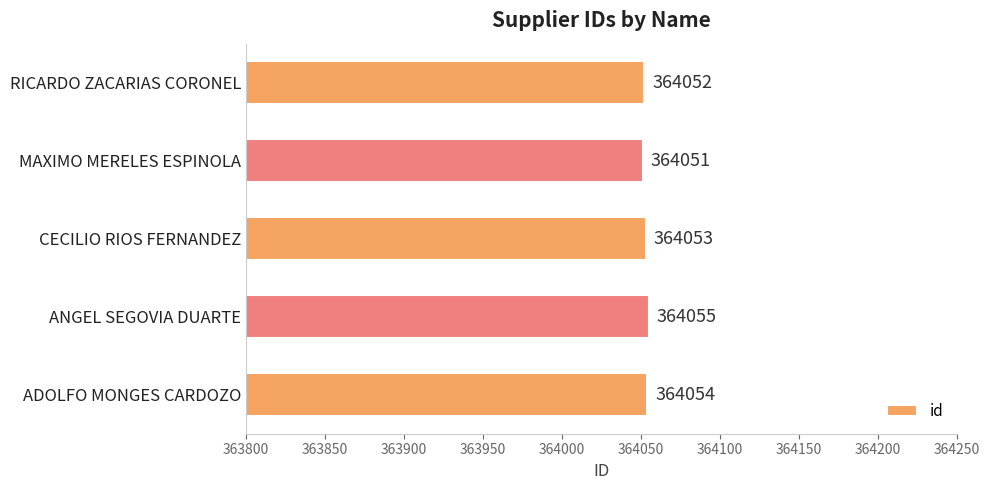

What is the minimum value shown in the chart?

364051